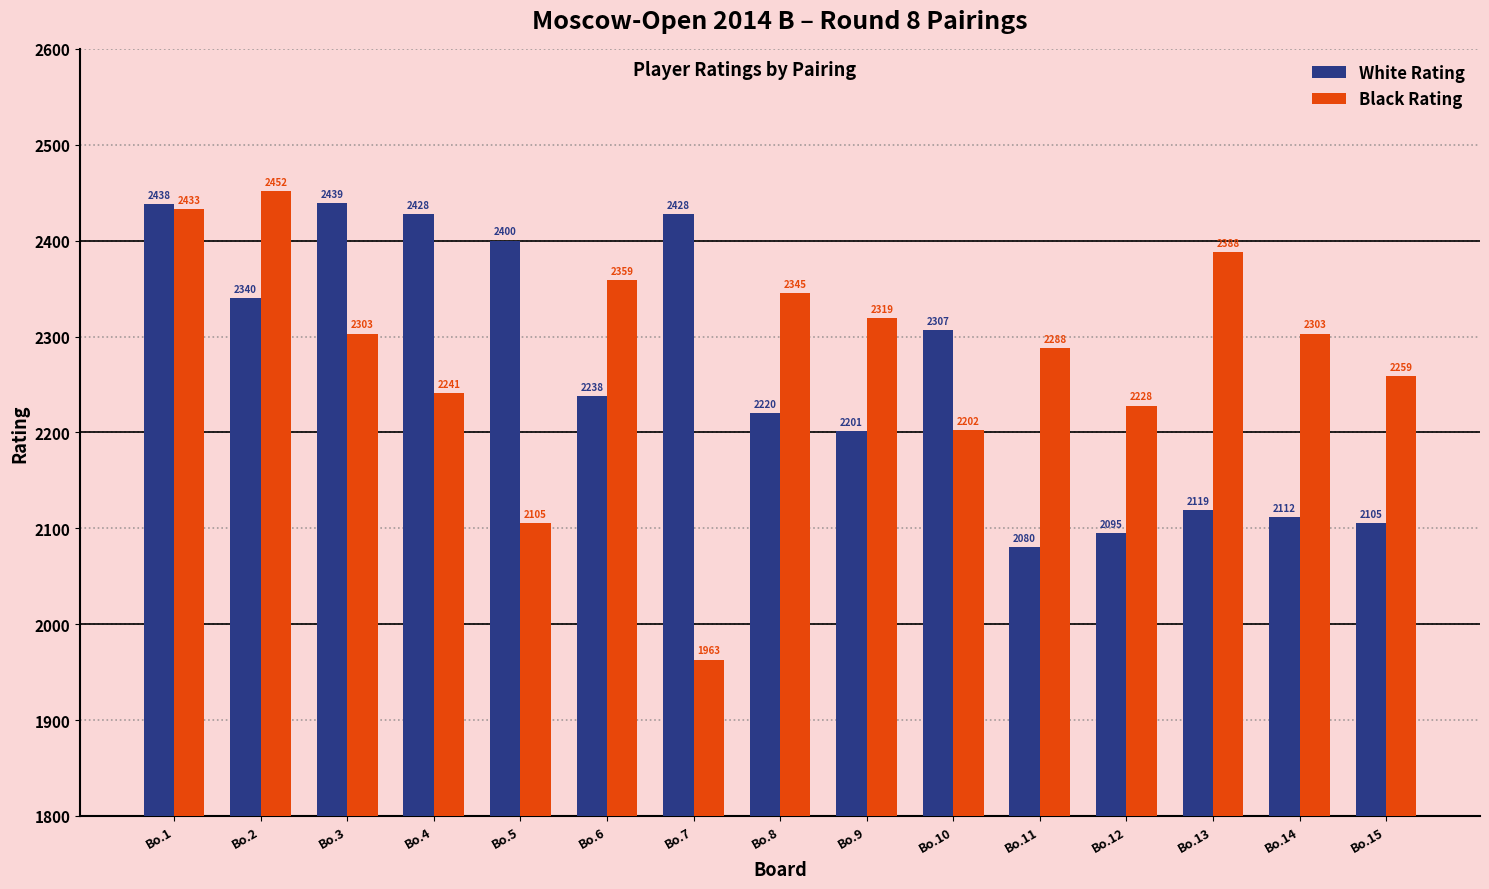

Reading left to right, transcribe all the data shown in this chart.

White Rating: Bo.1=2438	Bo.2=2340	Bo.3=2439	Bo.4=2428	Bo.5=2400	Bo.6=2238	Bo.7=2428	Bo.8=2220	Bo.9=2201	Bo.10=2307	Bo.11=2080	Bo.12=2095	Bo.13=2119	Bo.14=2112	Bo.15=2105
Black Rating: Bo.1=2433	Bo.2=2452	Bo.3=2303	Bo.4=2241	Bo.5=2105	Bo.6=2359	Bo.7=1963	Bo.8=2345	Bo.9=2319	Bo.10=2202	Bo.11=2288	Bo.12=2228	Bo.13=2388	Bo.14=2303	Bo.15=2259